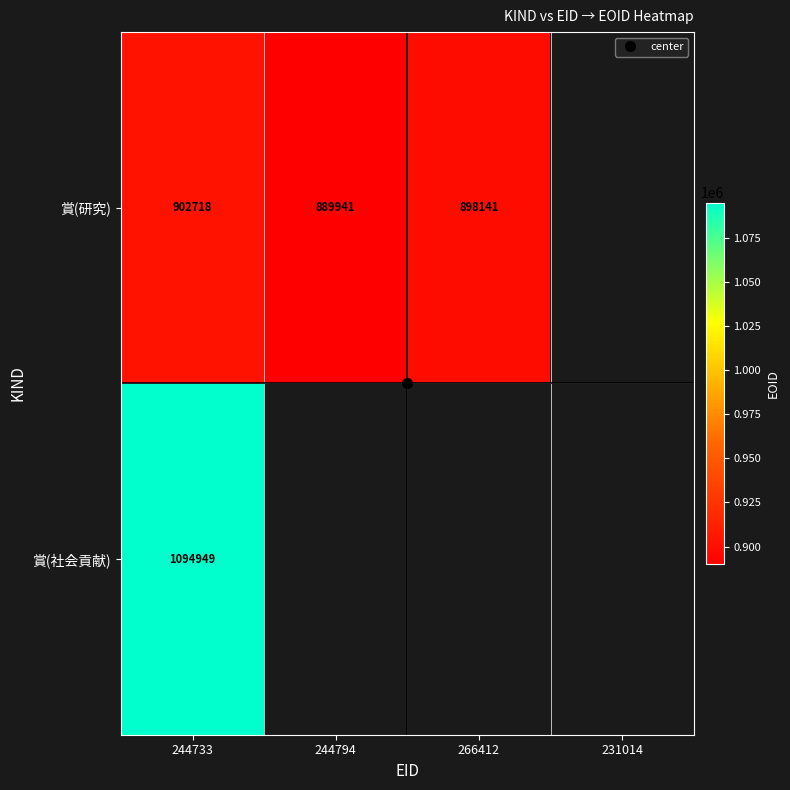

Which category has the lowest value across all series?

244794